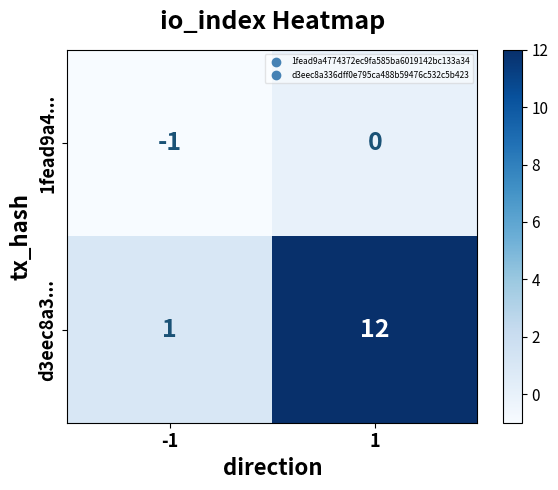

What is the difference between the maximum and minimum values in the d3eec8a3... series?

11